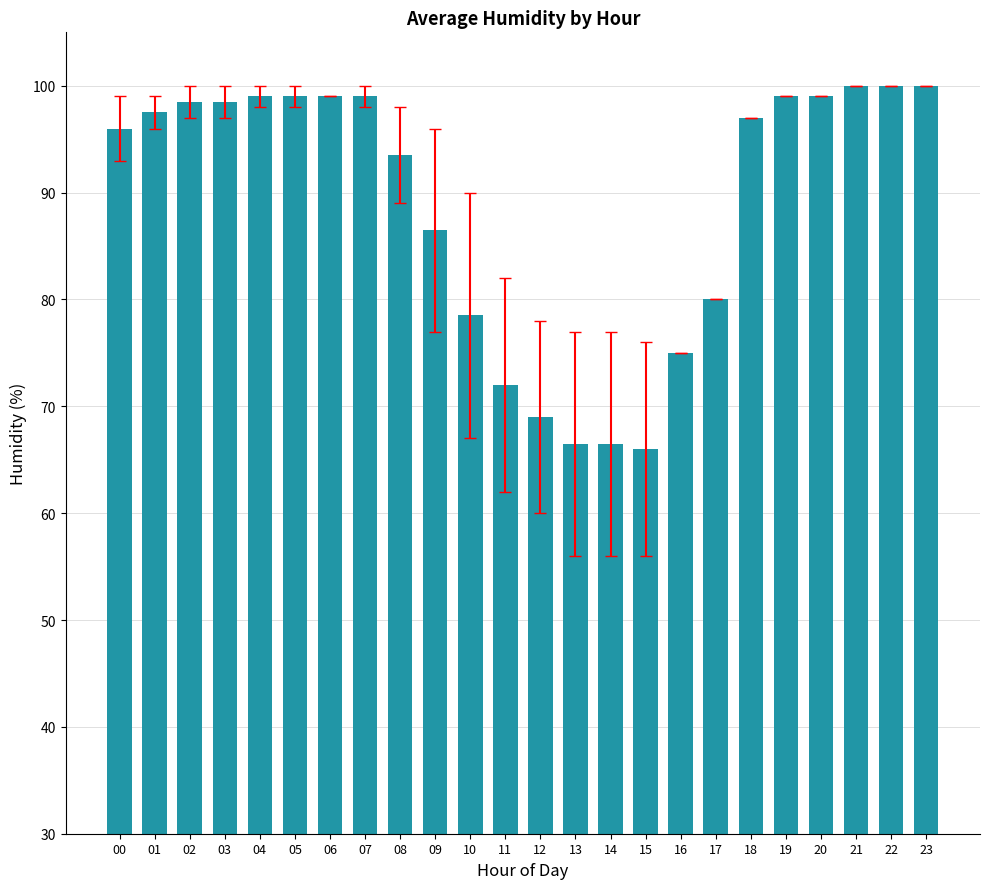

Count the number of data series in this chart.

1